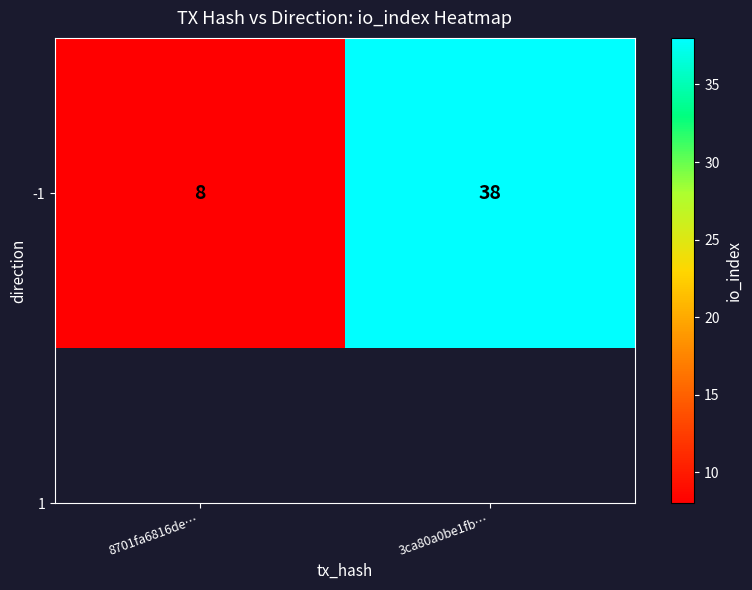

List the labels in order of value, smallest first.

8701fa6816de…, 3ca80a0be1fb…